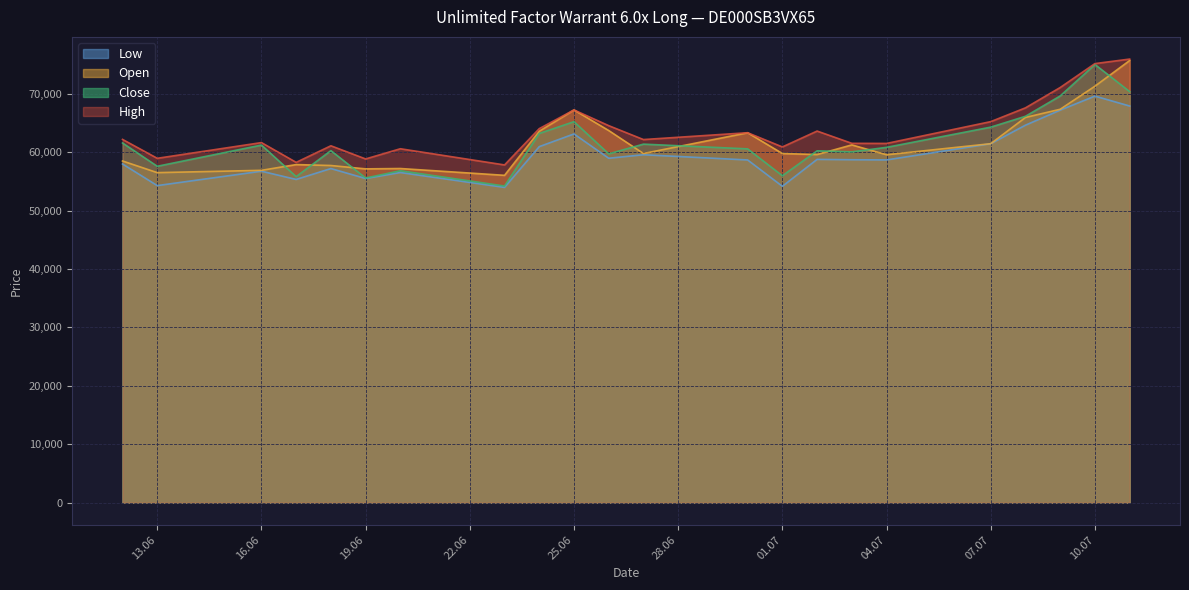

Which category has the lowest value in the High series?

23.06.2025